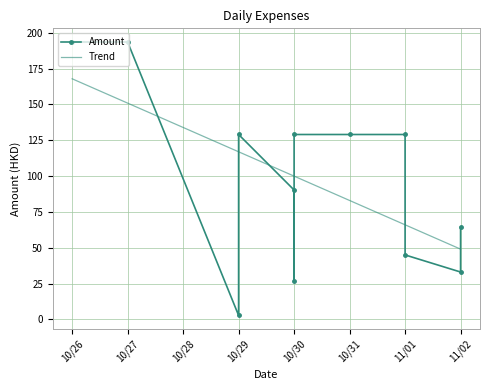

What is the maximum value for Trend?

167.9